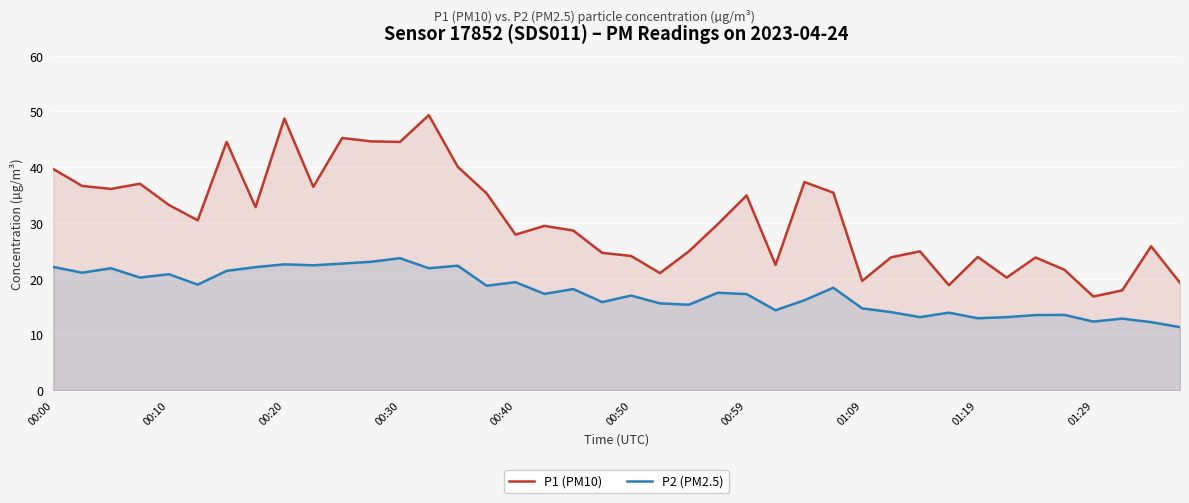

What is the minimum value shown in the chart?

11.3